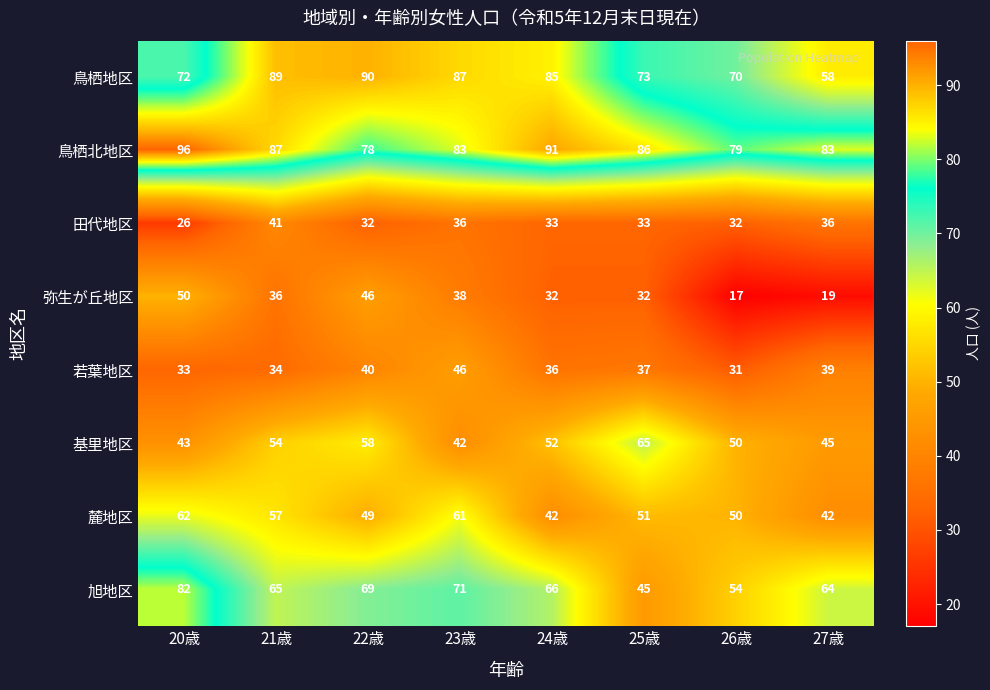

The 基里地区 series shows 83 at 22歳. True or false?

False